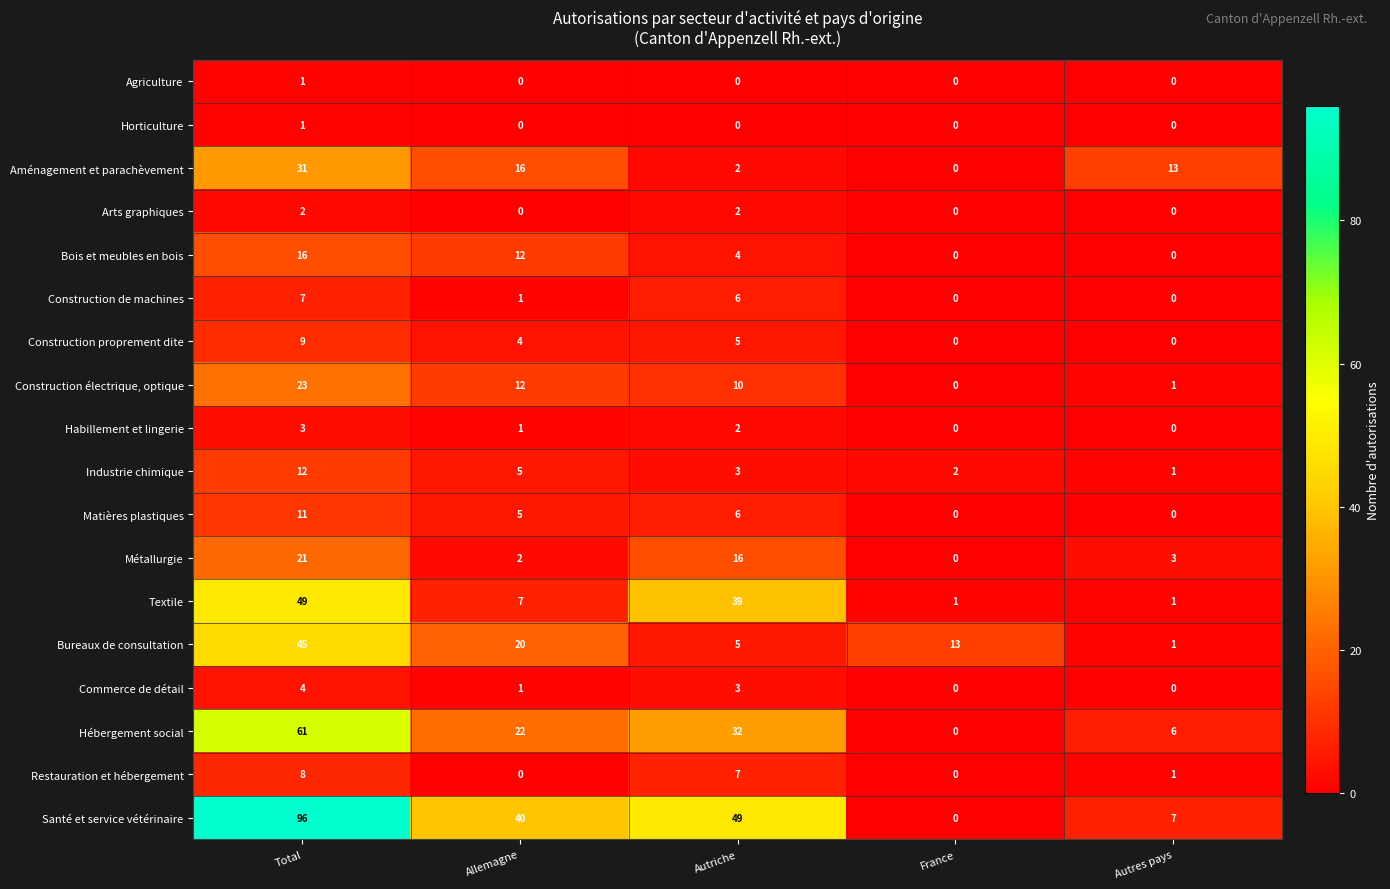

The Hébergement social series shows 52 at Autriche. True or false?

False